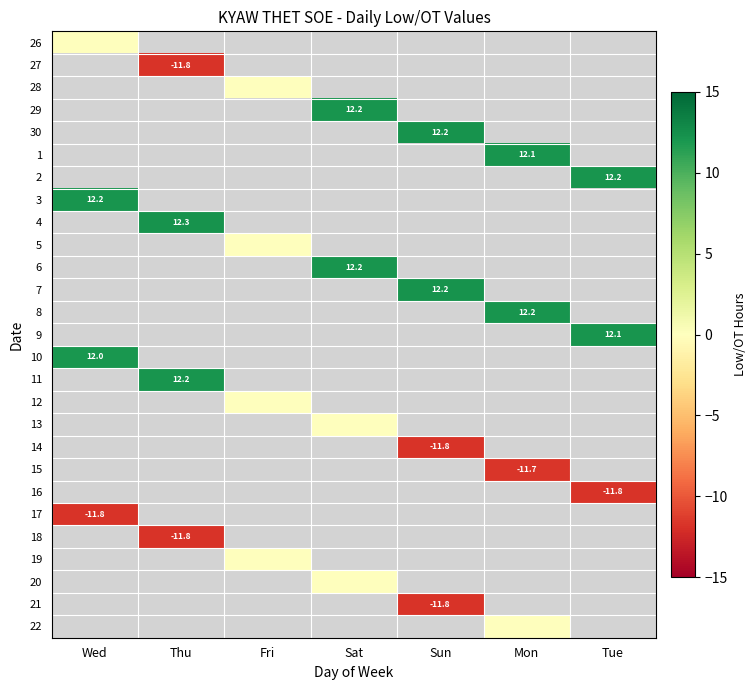

Count the number of categories in the chart.

7